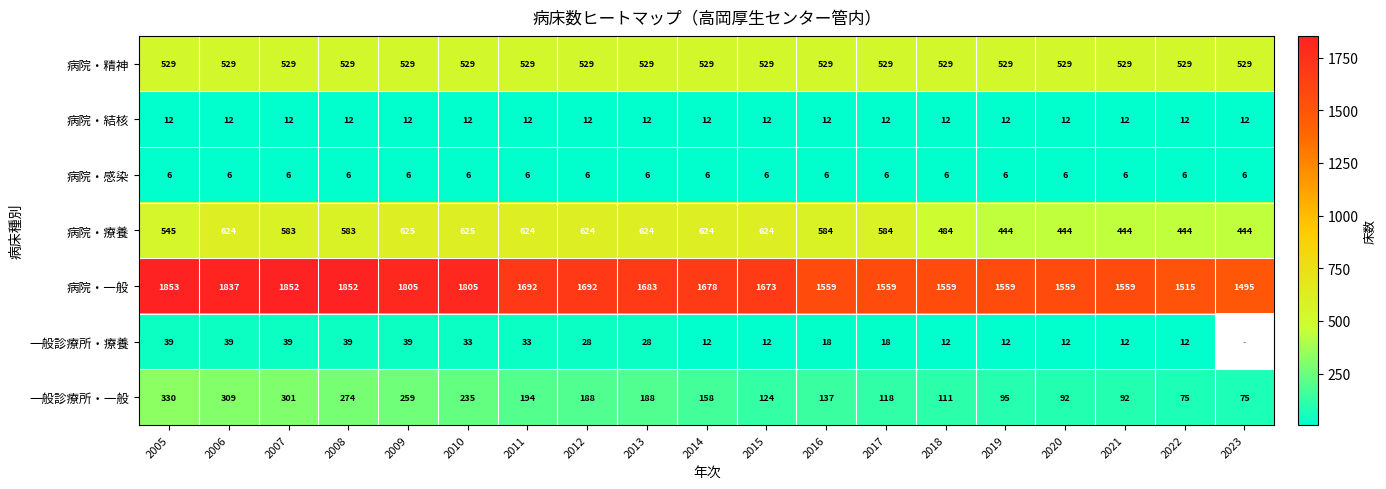

True or false: 一般診療所・療養 has a value of 7.6 at 2018.

False